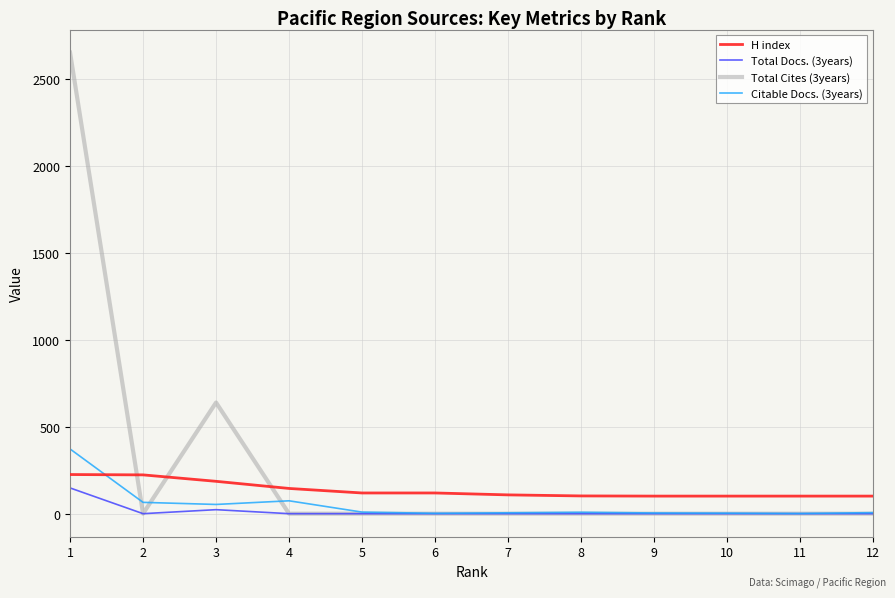

Where does the Citable Docs. (3years) series first go above 8?

1